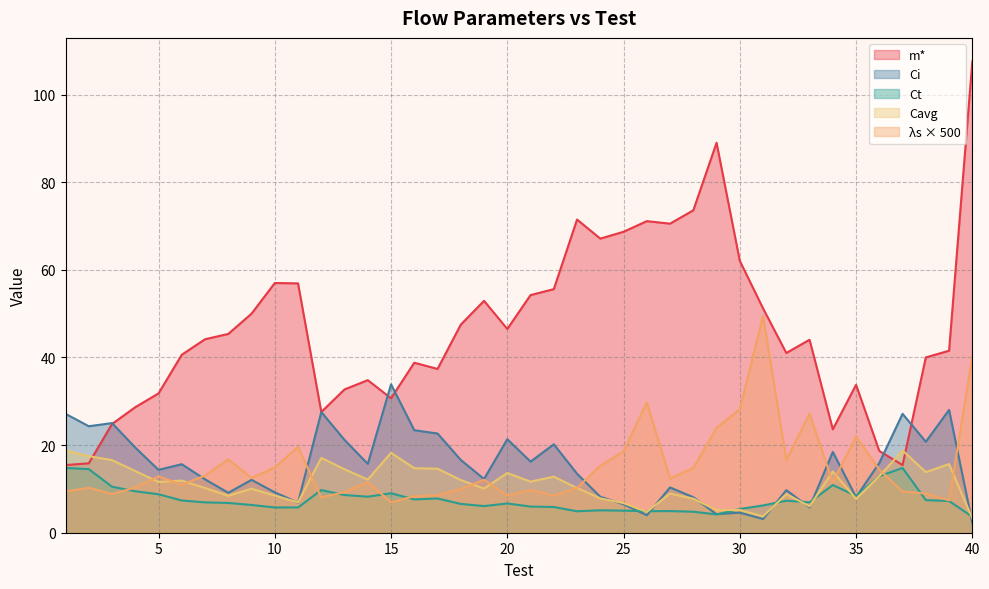

Which category has the lowest value in the Cavg series?

40